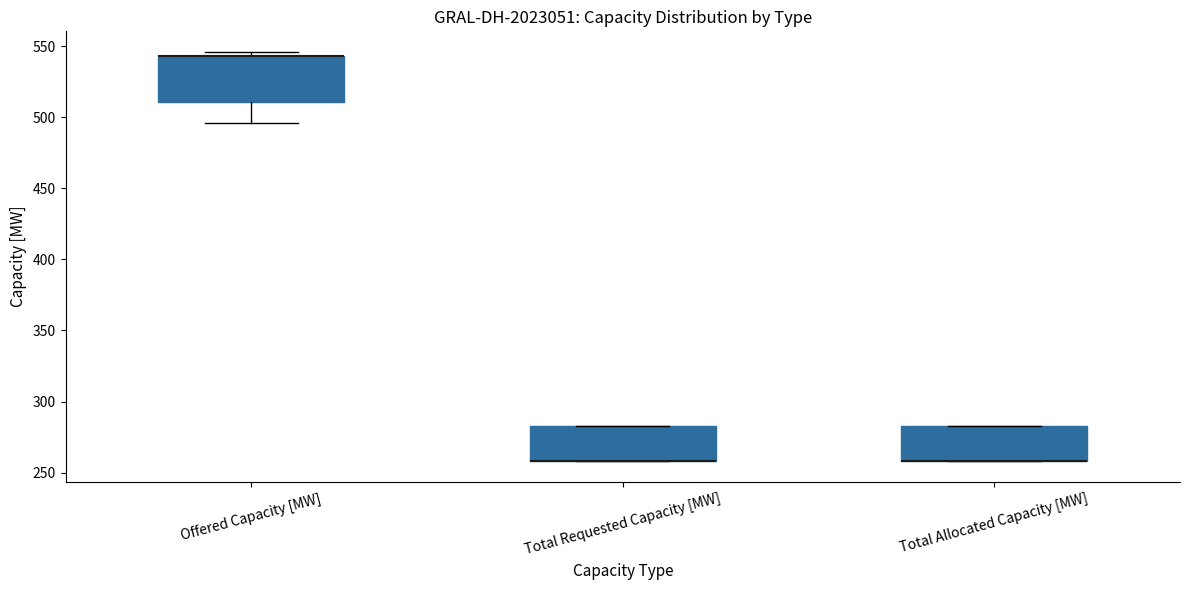

Reading left to right, transcribe this box plot: for each box, give where its median line is, the range the box spans, and where its two whiskers end, as read against the y-axis. The values are not printed on the chart, so give them approximately, as read against the axis.

Offered Capacity [MW]: median 545 (drawn on the box's upper edge), box 510 to 545, whiskers 495 to 545 (just above the box's upper edge)
Total Requested Capacity [MW]: median 260 (drawn on the box's lower edge), box 260 to 285, whiskers 260 to 285
Total Allocated Capacity [MW]: median 260 (drawn on the box's lower edge), box 260 to 285, whiskers 260 to 285